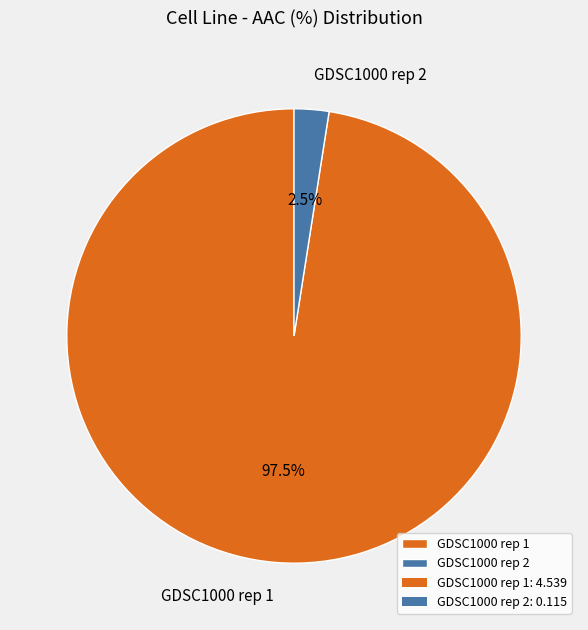

Which category has the biggest portion of the pie?

GDSC1000 rep 1